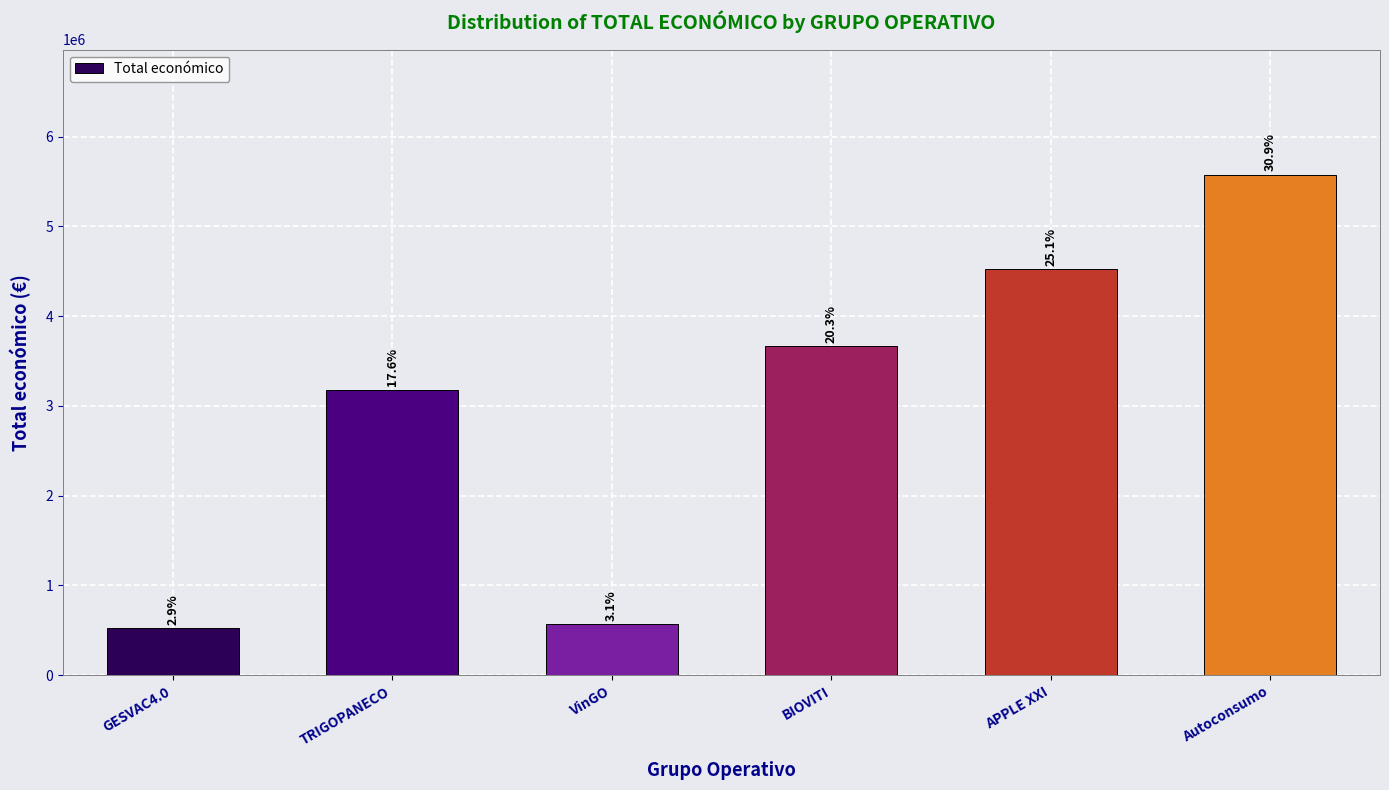

What is the greatest value displayed?

5574402